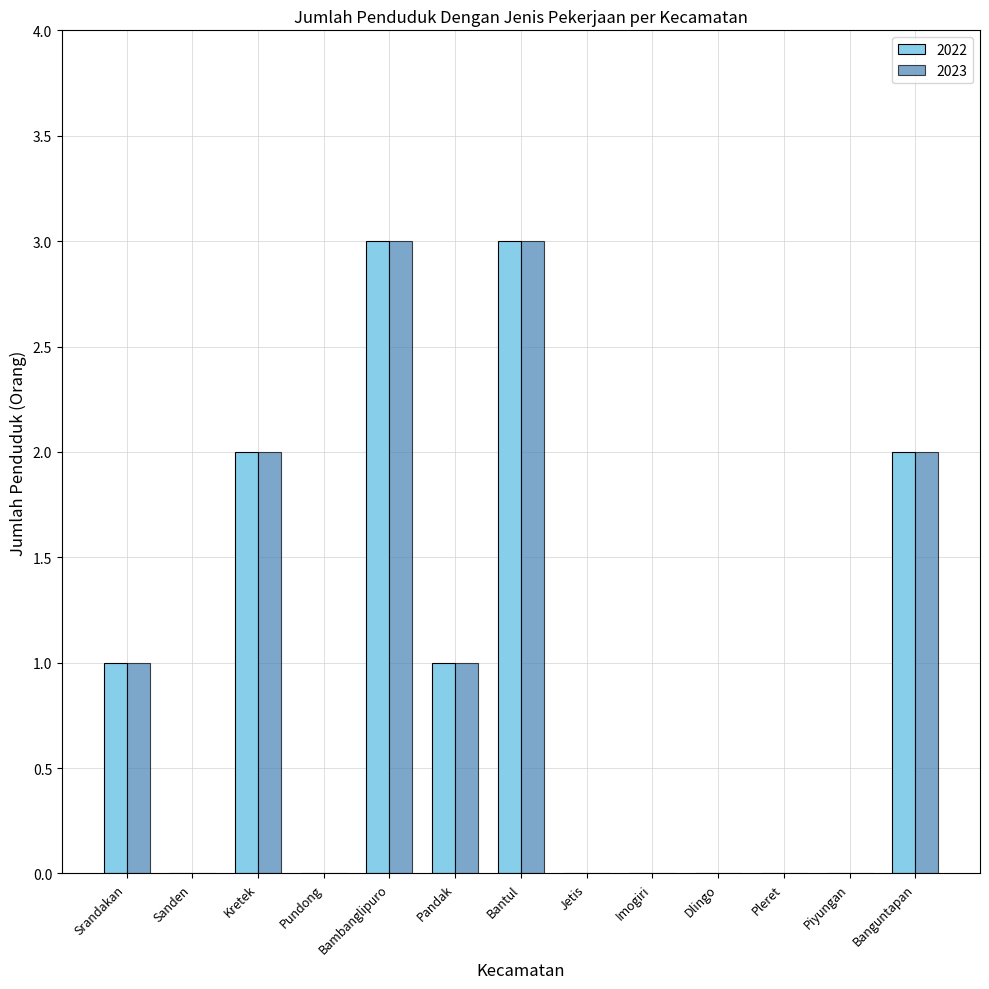

What is the sum of all 2022 values?

12